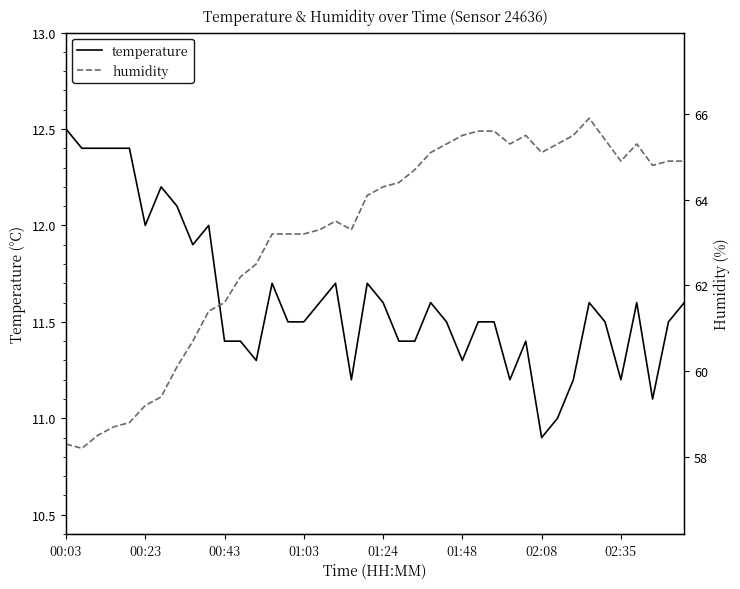

Which series changed the most between 29 and 34?

temperature